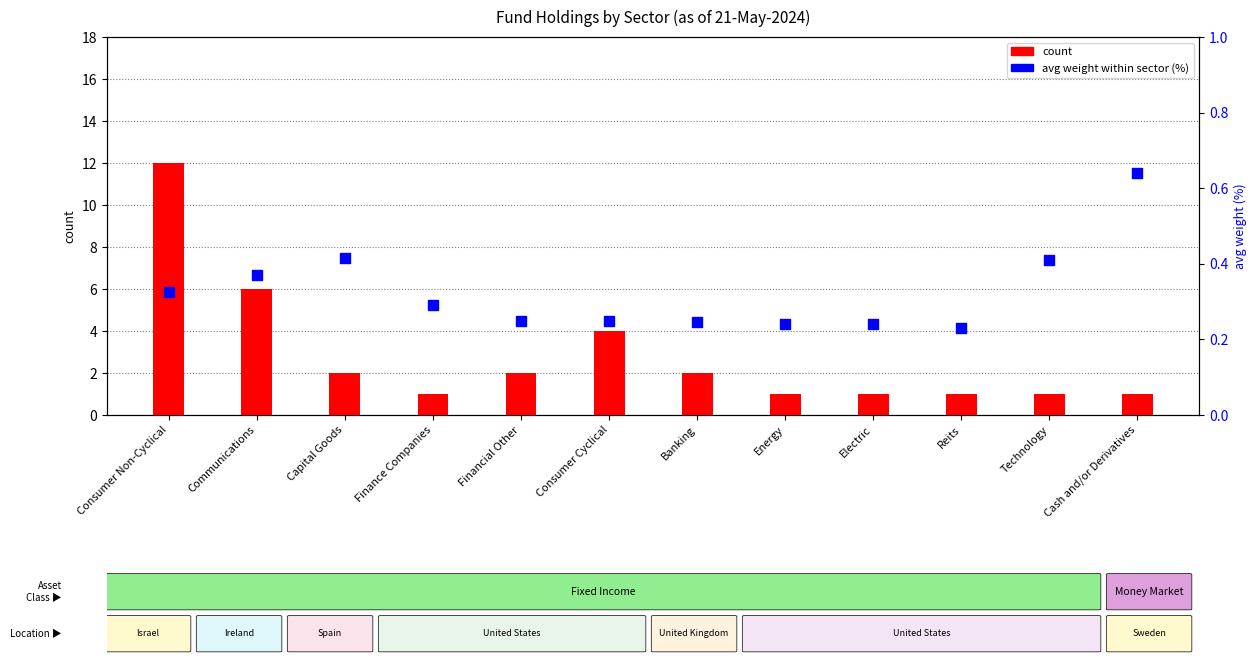

Which series contains the highest Y value?

count